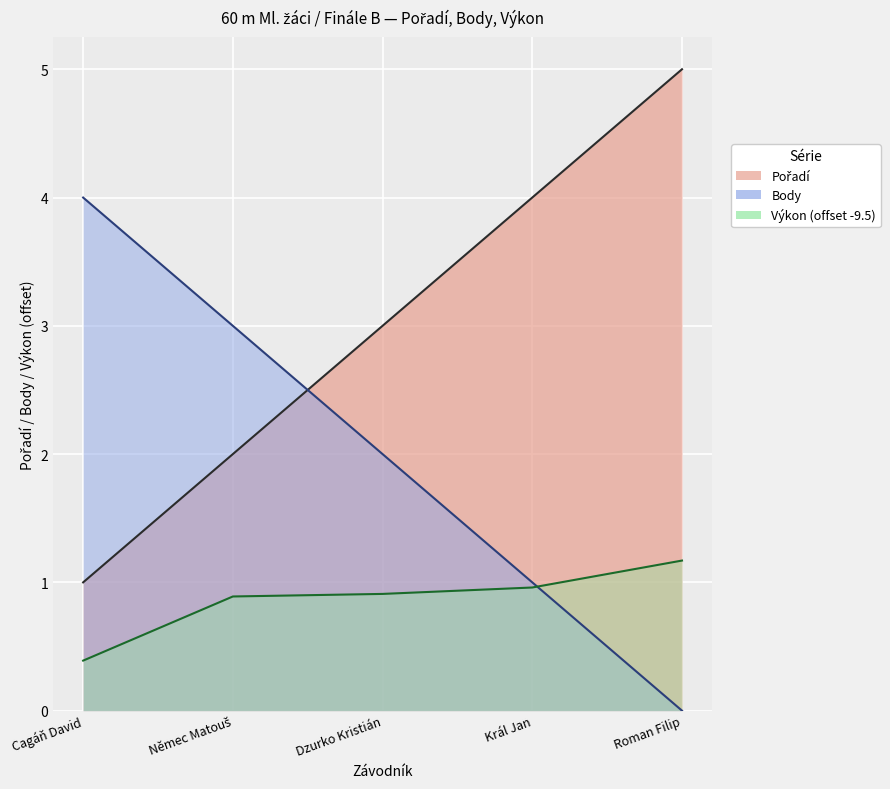

What is the difference between the maximum and minimum values in the Pořadí series?

4.0